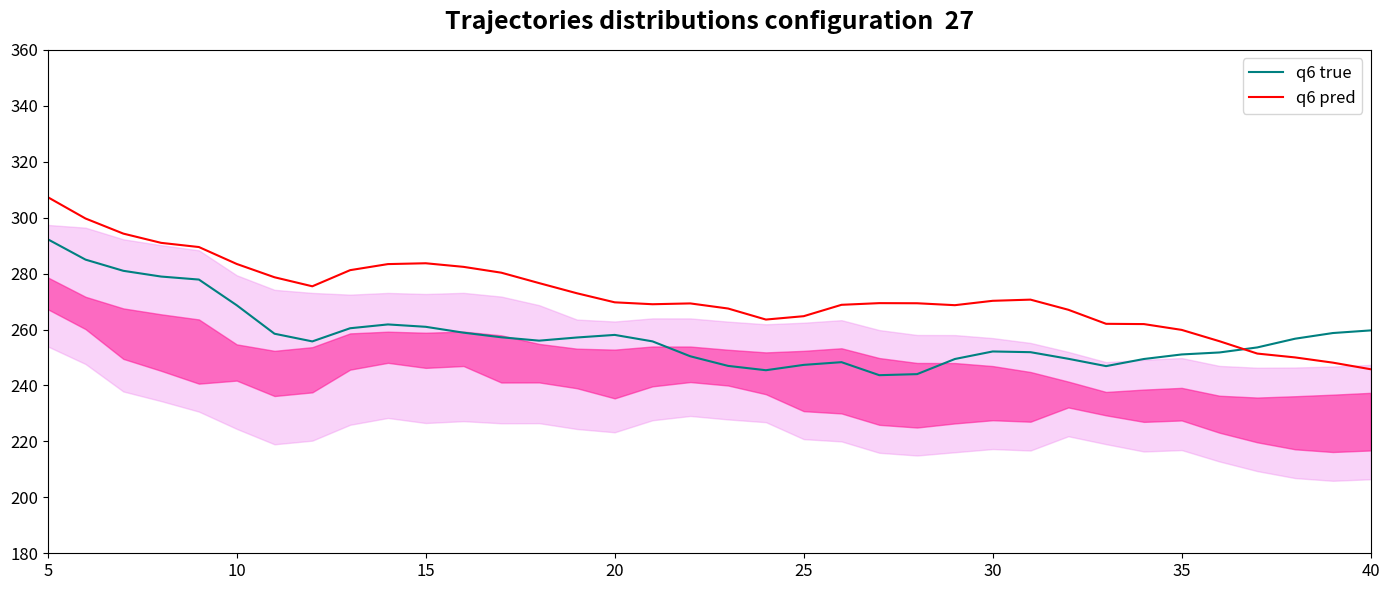

Which series ends up on top after the final intersection of q6 true and q6 pred?

q6 true